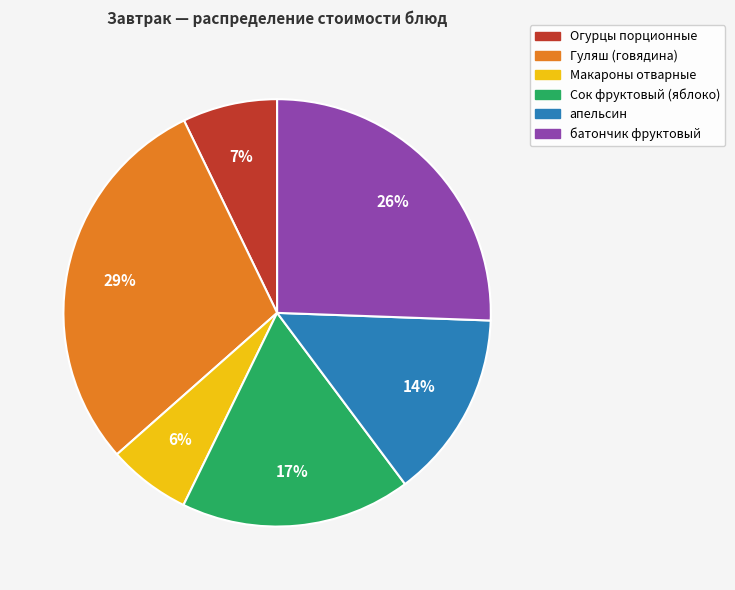

Is there a majority slice in this chart?

No